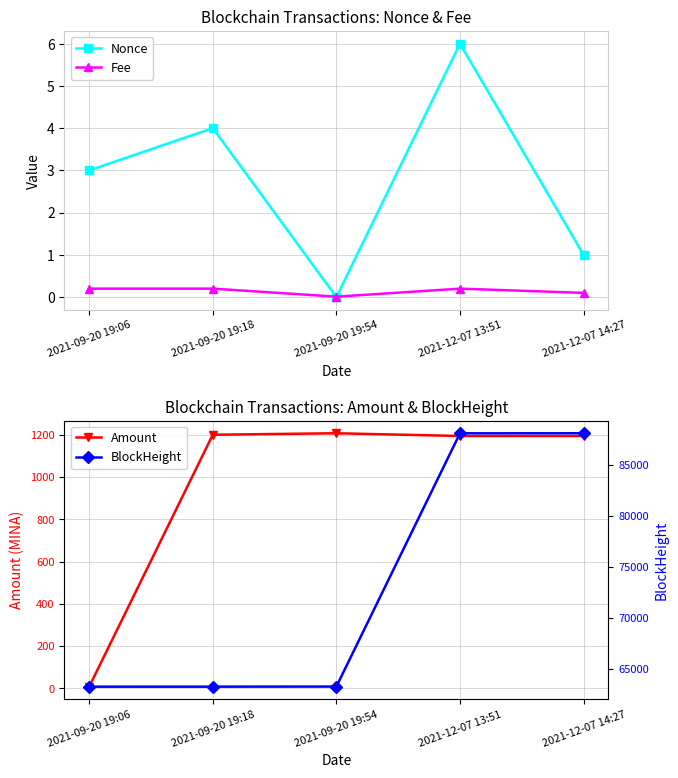

Is it true that BlockHeight equals 88114.0 at 2021-12-07 14:27?

True